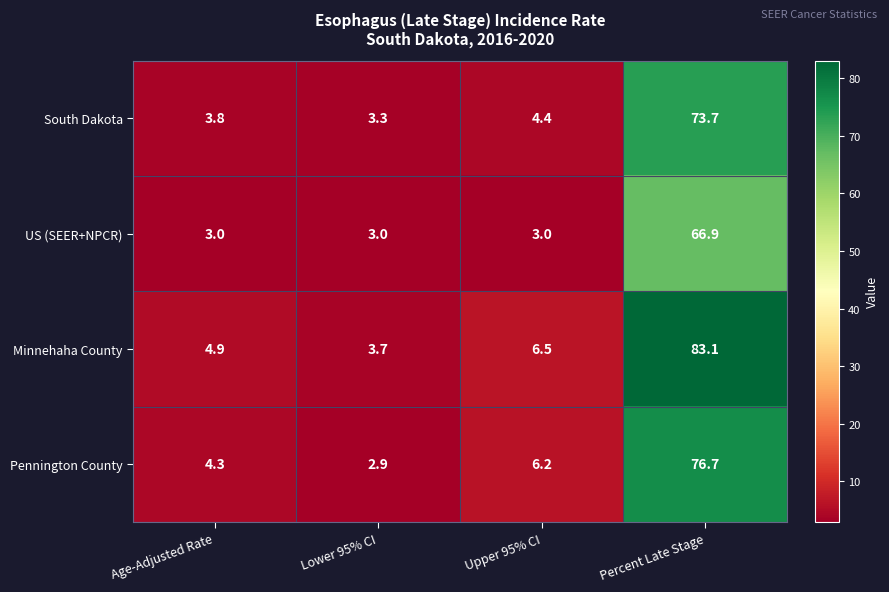

Reading left to right, transcribe all the data shown in this chart.

South Dakota: 3.8	3.3	4.4	73.7
US (SEER+NPCR): 3.0	3.0	3.0	66.9
Minnehaha County: 4.9	3.7	6.5	83.1
Pennington County: 4.3	2.9	6.2	76.7